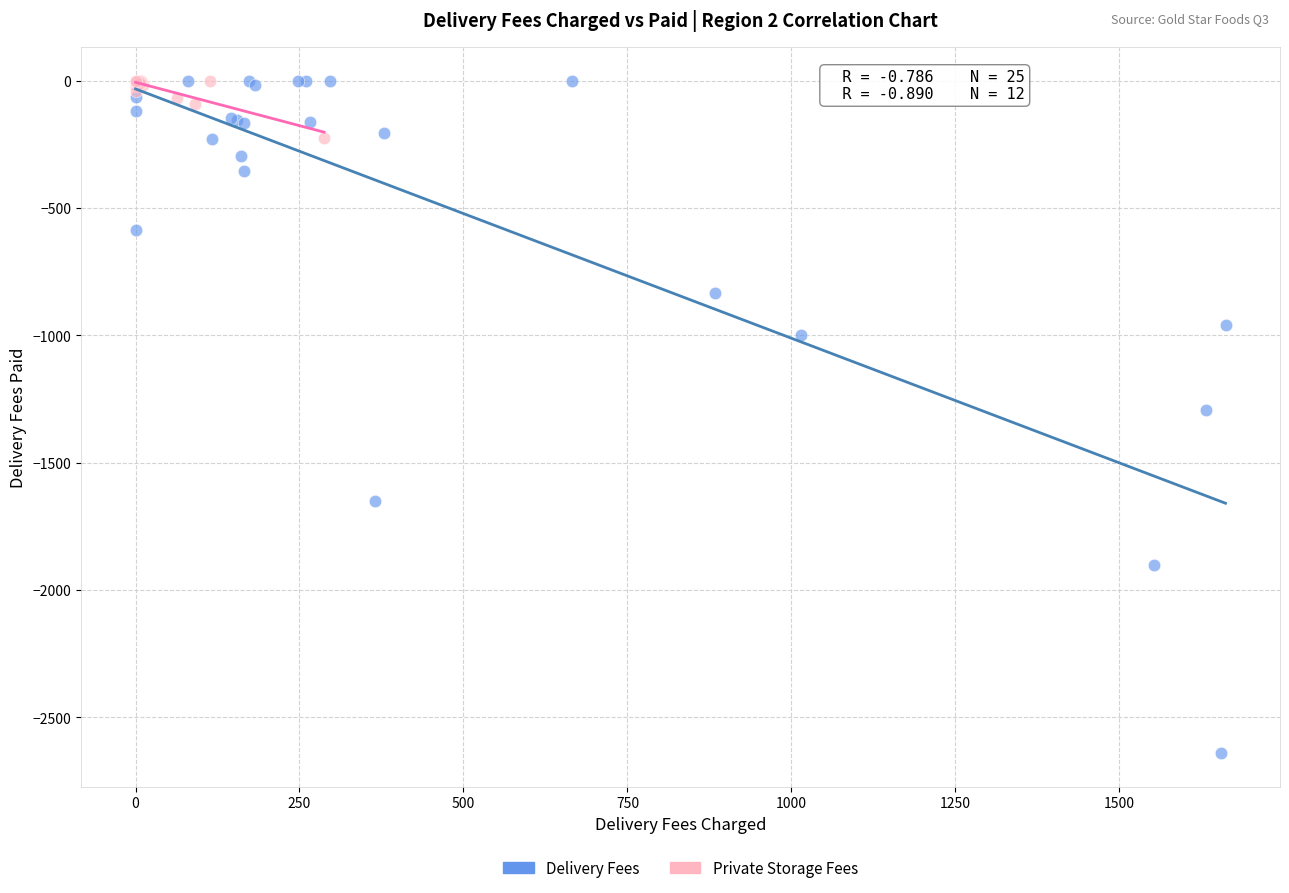

Which series reaches the minimum Y coordinate?

Delivery Fees